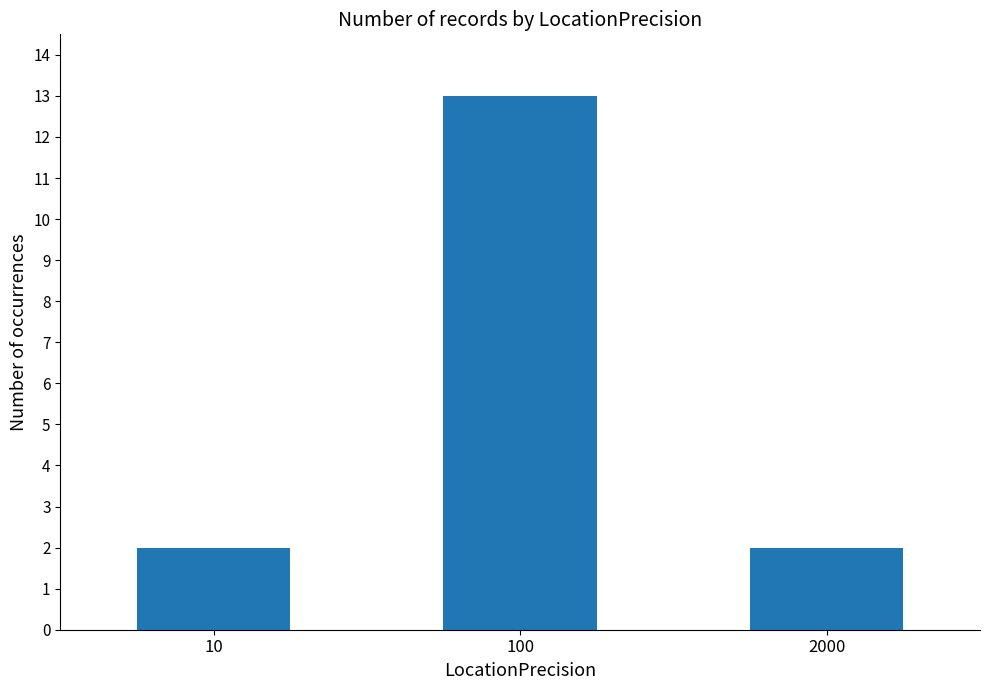

Are the bars grouped side by side (vs. stacked)?

No